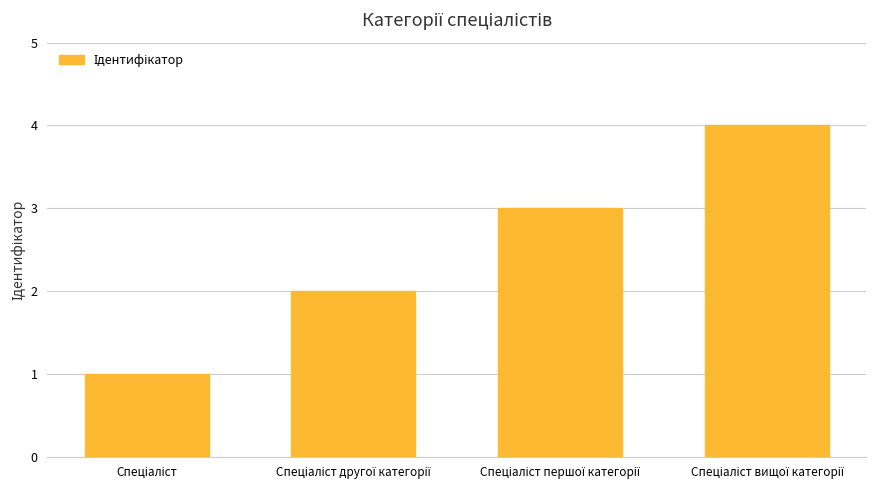

What is the maximum value shown in the chart?

4